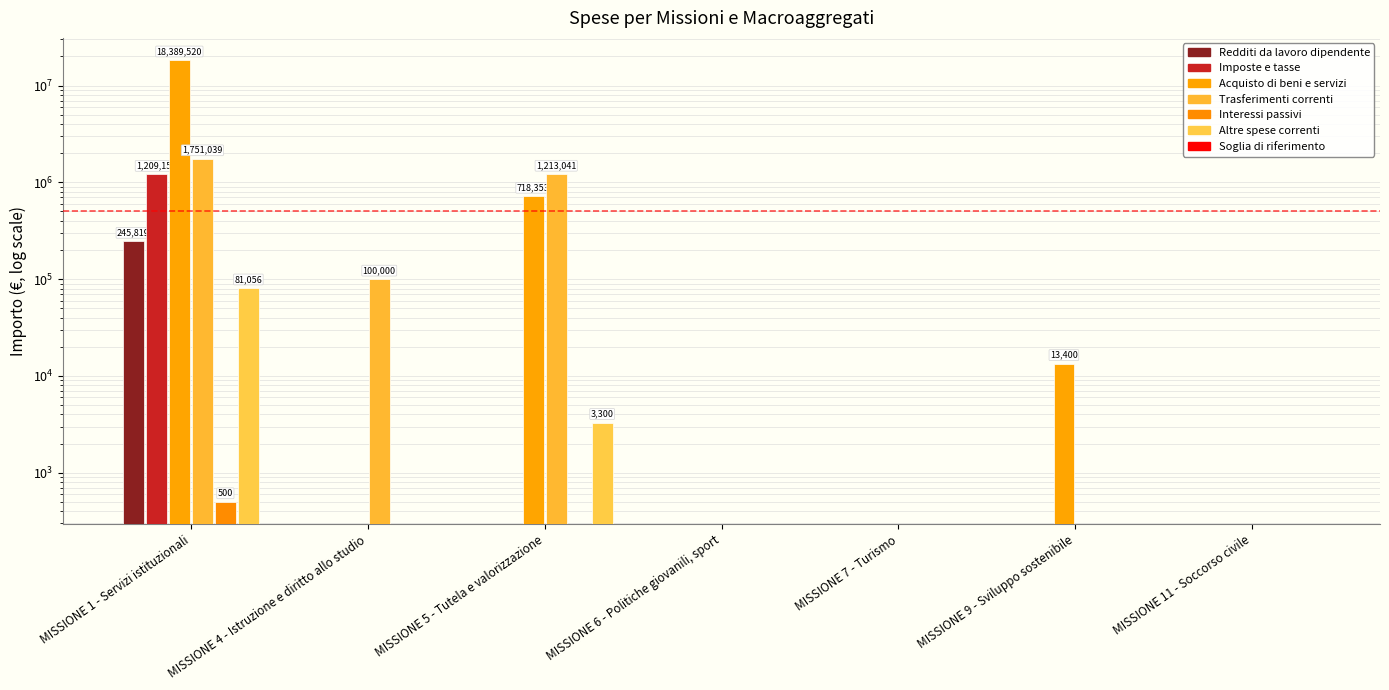

The value of Trasferimenti correnti at MISSIONE 6 - Politiche giovanili, sport is 0.0. True or false?

True